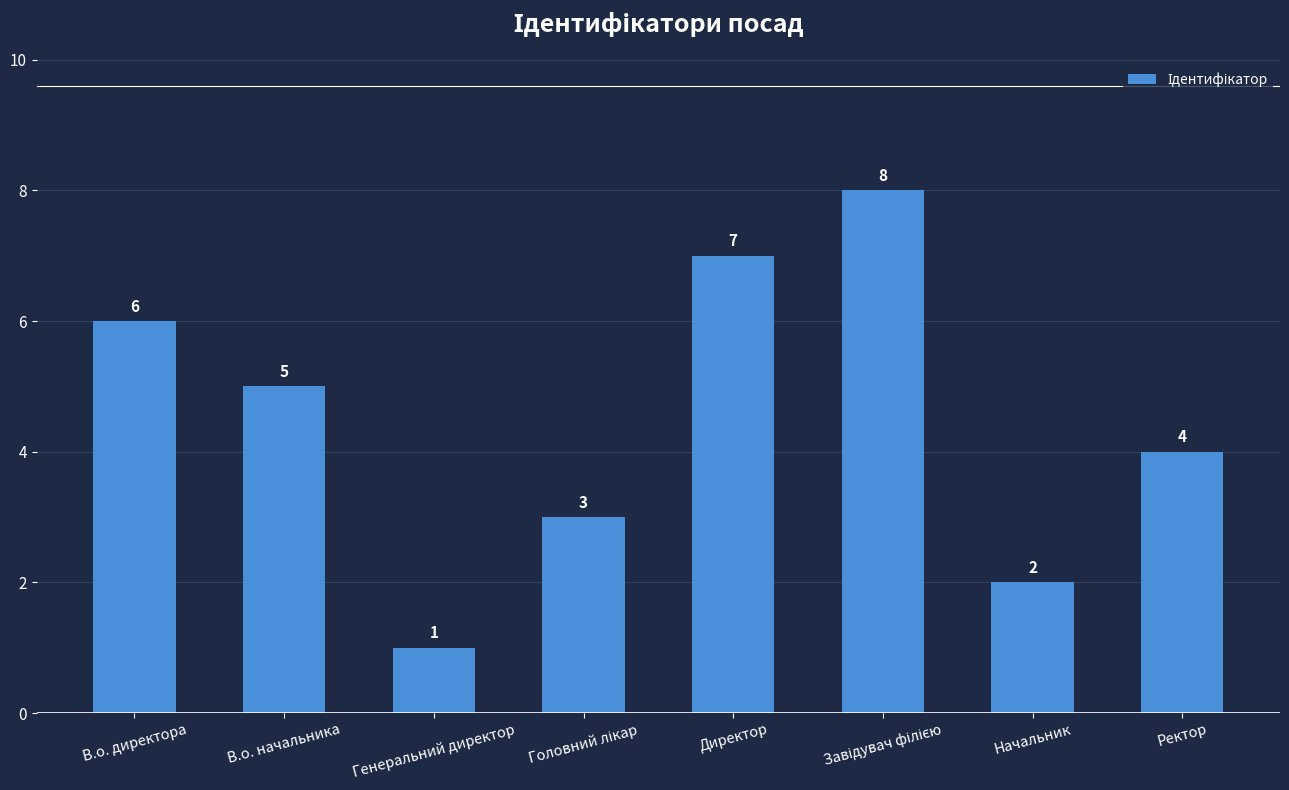

Read the value at В.о. начальника.

5